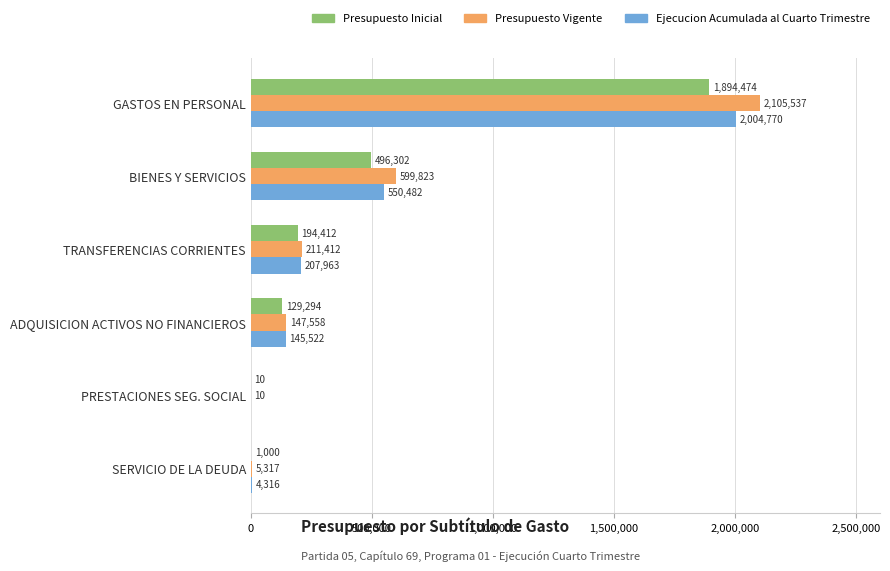

What is the greatest value displayed?

2105537